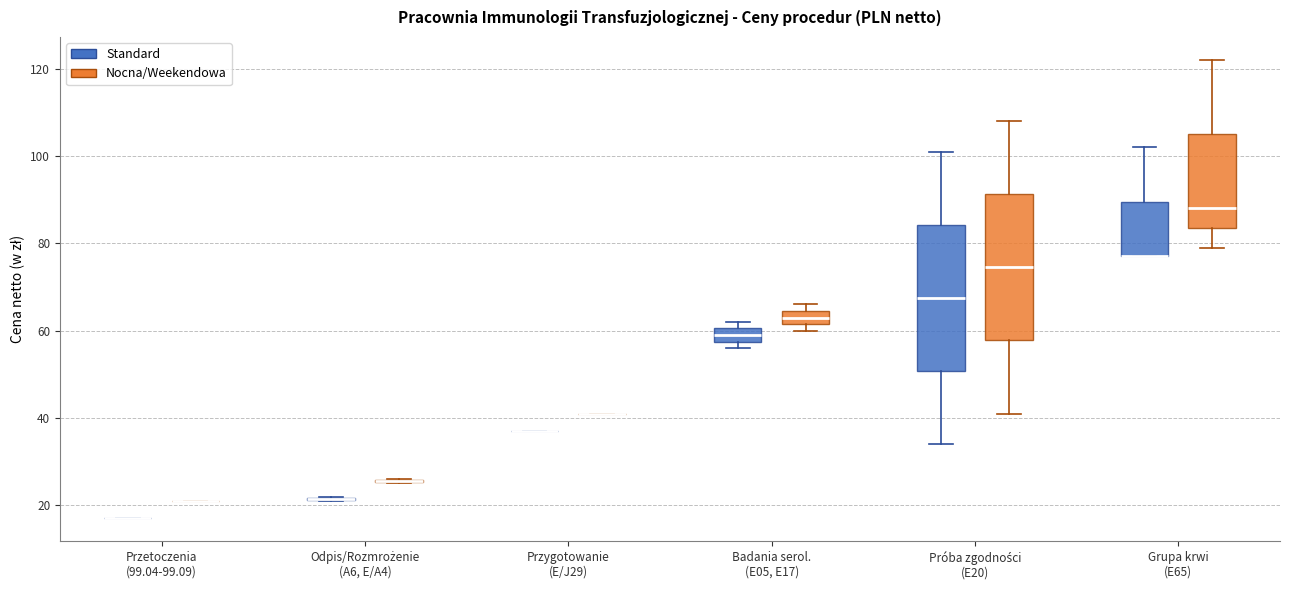

Where does the median line of the box for Próba zgodności (E20) (Nocna/Weekendowa) sit on the y-axis? The values are not printed on the chart, so give them approximately, as read against the axis.

74